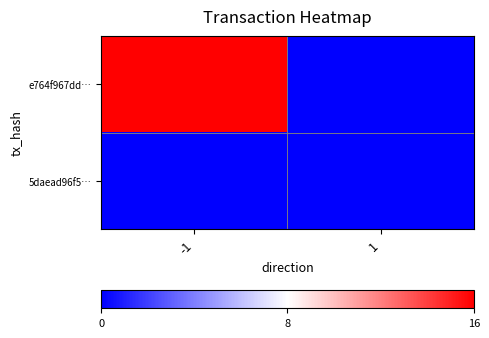

Rank the series by their maximum value, from highest to lowest.

e764f967dd…, 5daead96f5…